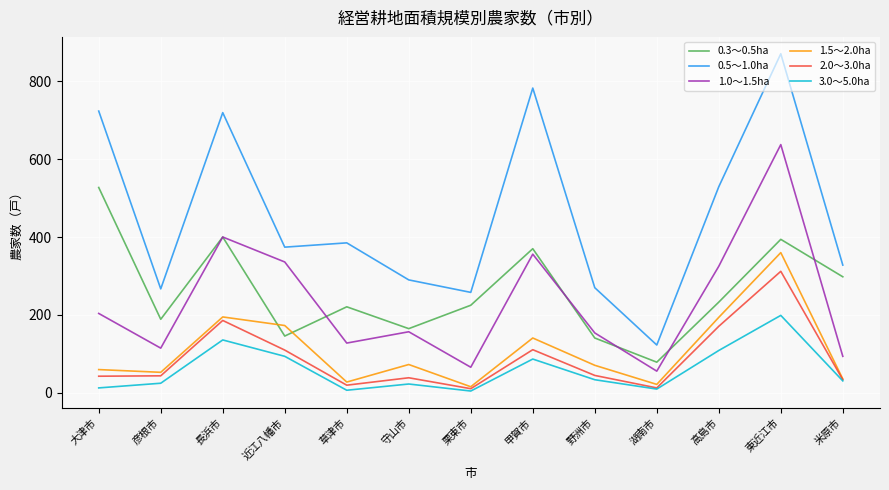

True or false: 2.0～3.0ha has a value of 20 at 草津市.

True